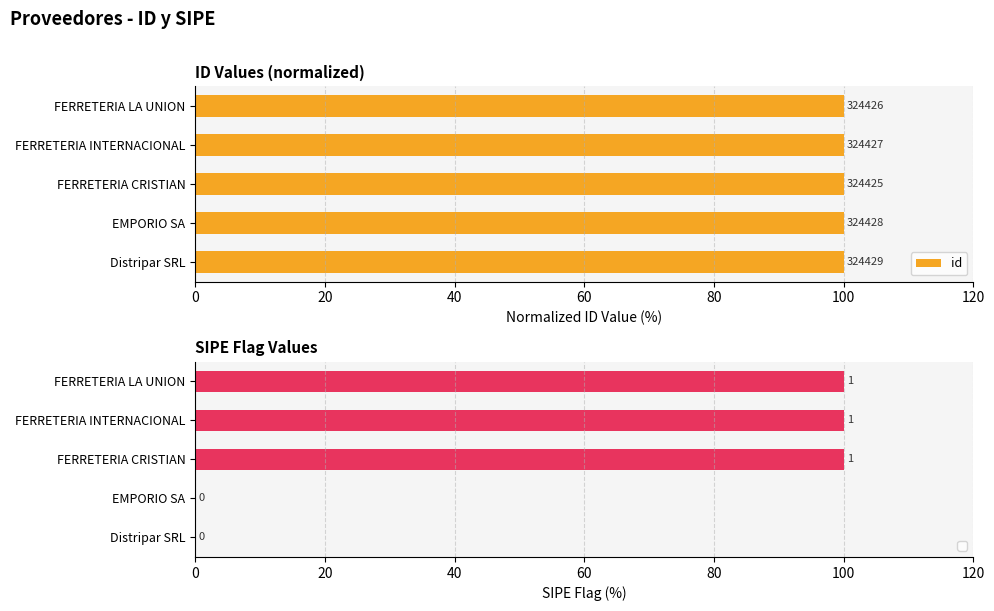

What is the average value?

100.0